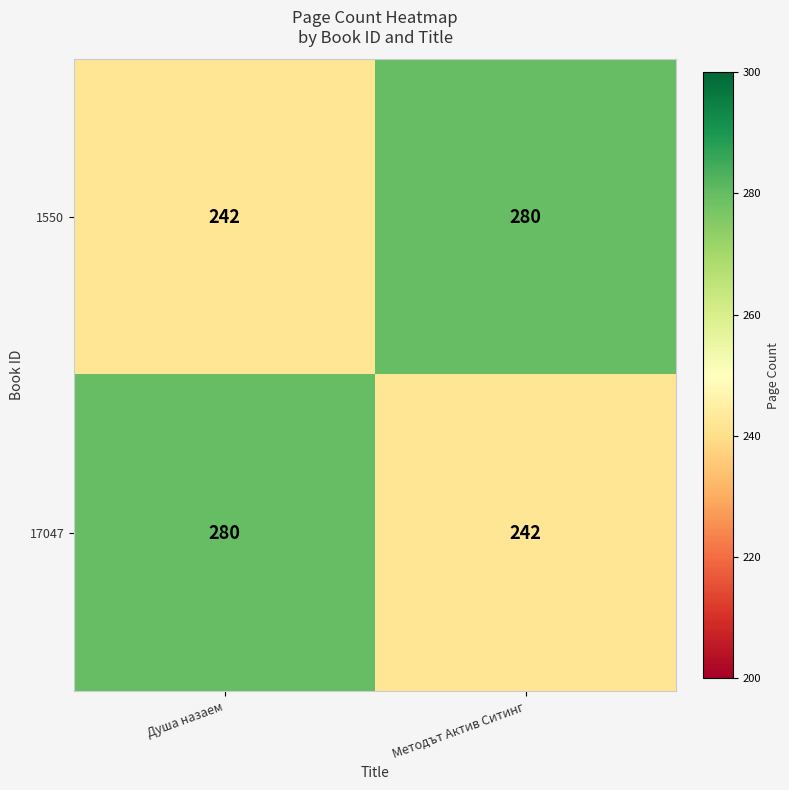

What is the total value across all series at Методът Актив Ситинг?

522